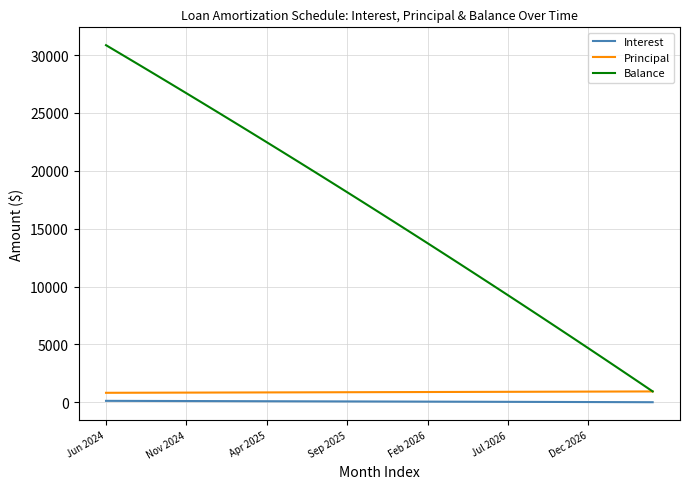

What is the sum of all Principal values?

30740.0